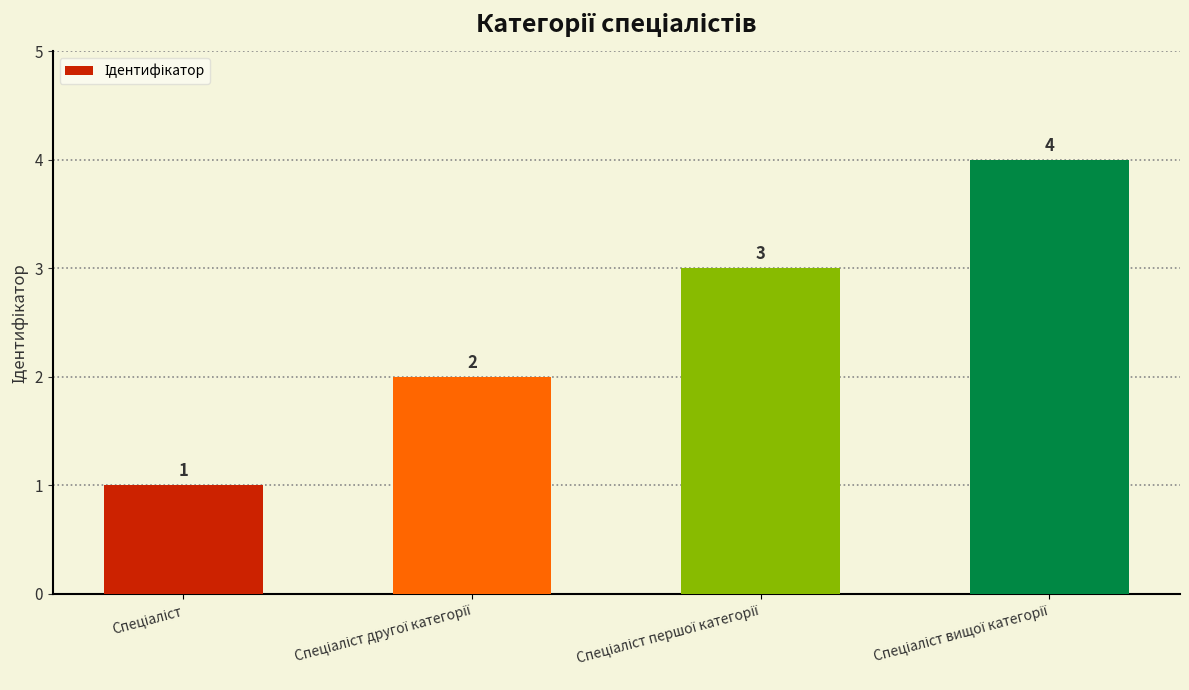

Reading left to right, list all the values displayed in this chart.

1	2	3	4